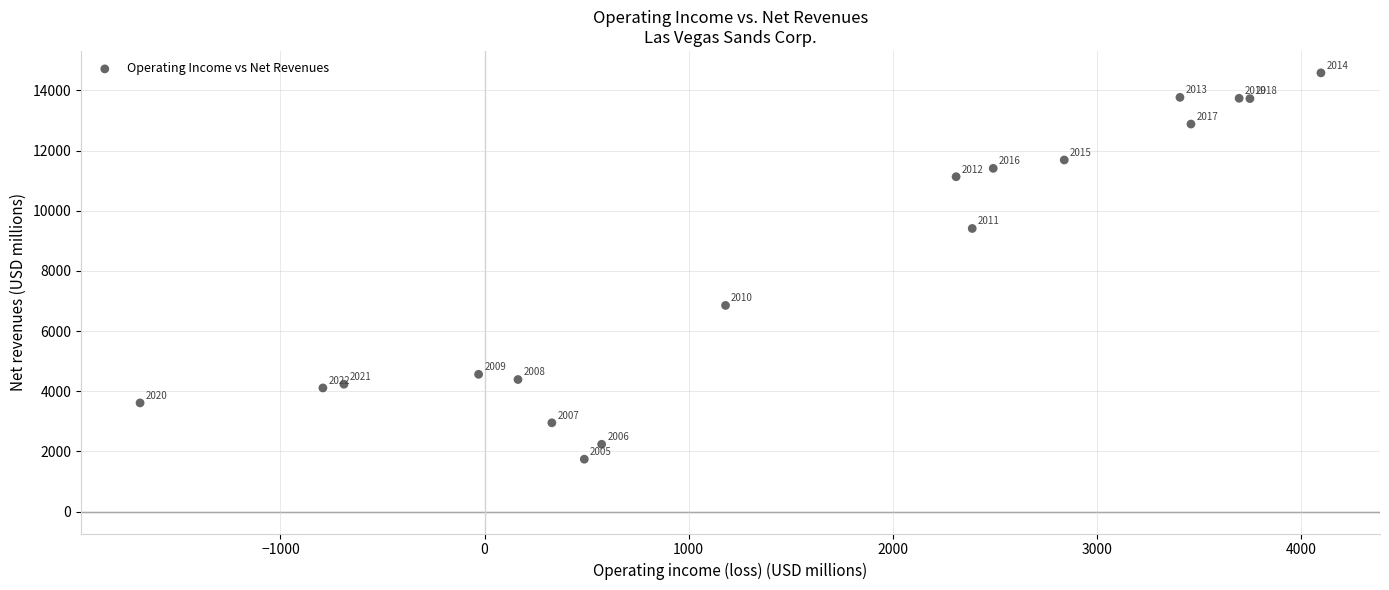

What Y value in the scatter plot is closest to 8162?

9411